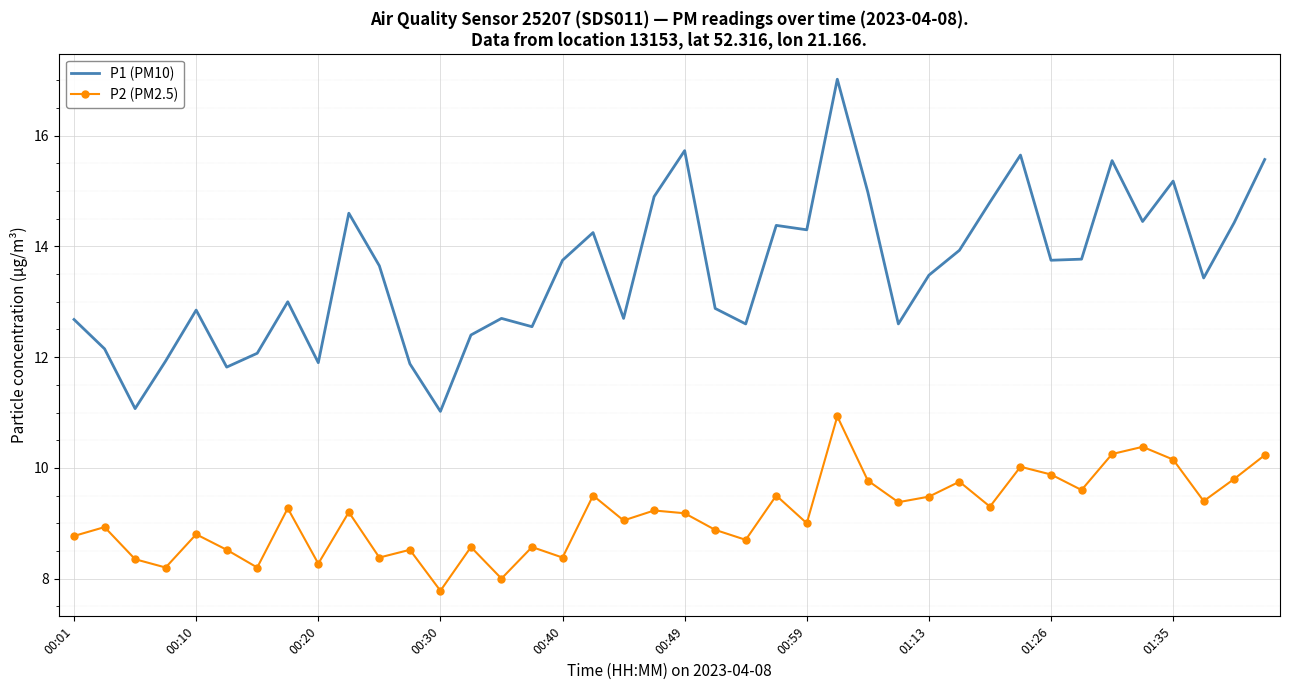

True or false: P2 (PM2.5) and P1 (PM10) intersect in this chart.

False